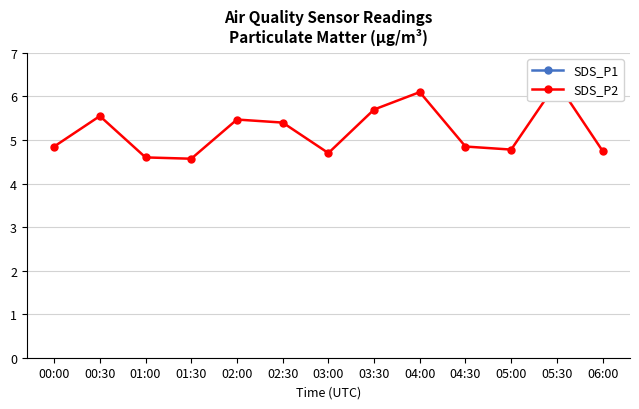

Rank the categories by SDS_P1 value from highest to lowest.

05:30, 04:00, 00:30, 03:30, 00:00, 04:30, 02:30, 05:00, 06:00, 02:00, 01:00, 03:00, 01:30